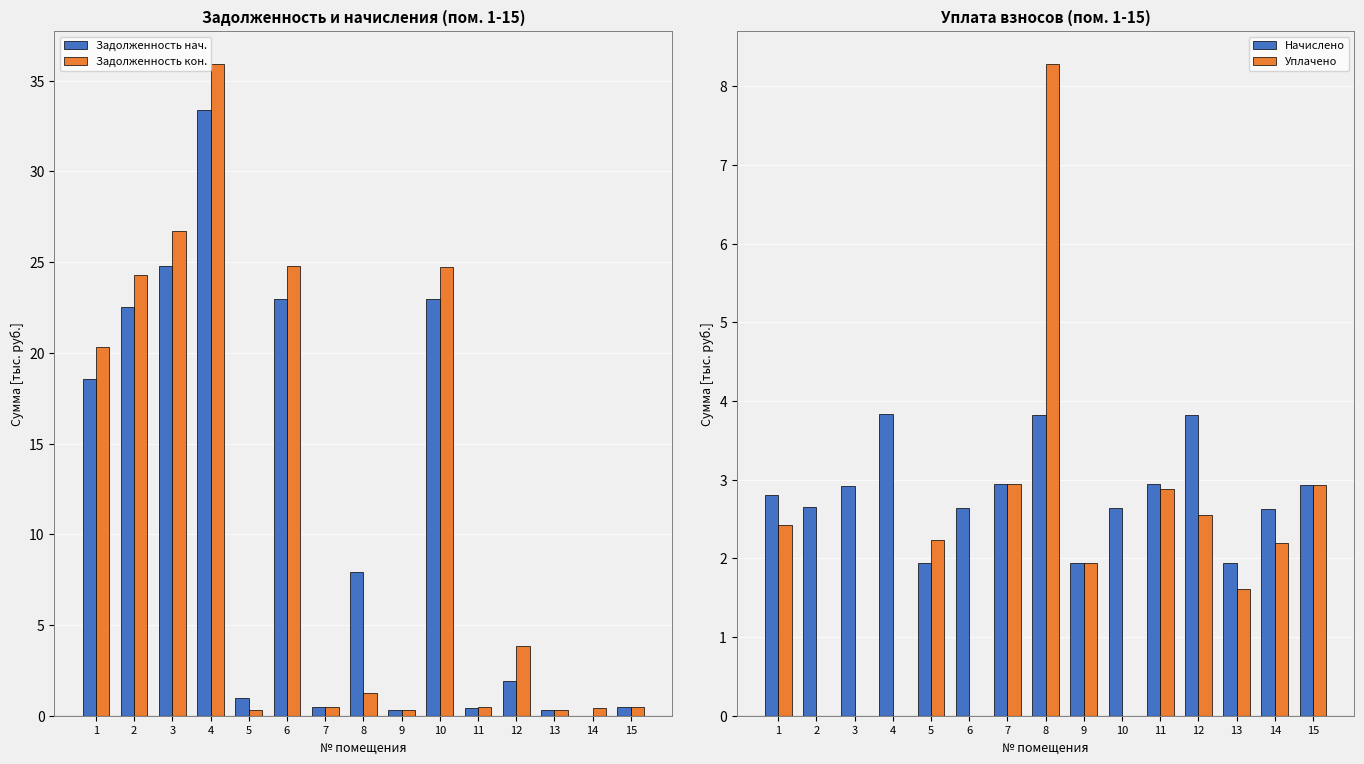

How many data points does each series have?

15